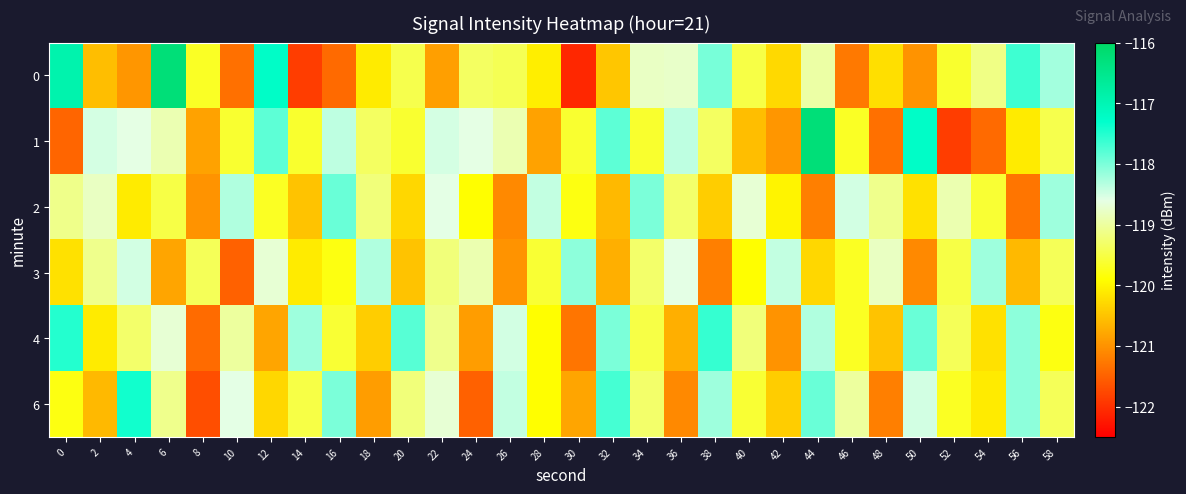

Reading right to left, extract all data points from this chart.

0: 58=-118.2	56=-117.7	54=-119.1	52=-119.6	50=-121.0	48=-120.2	46=-121.3	44=-119.0	42=-120.3	40=-119.5	38=-118.0	36=-118.8	34=-118.8	32=-120.5	30=-122.1	28=-120.1	26=-119.4	24=-119.3	22=-120.9	20=-119.5	18=-120.1	16=-121.4	14=-121.9	12=-117.3	10=-121.4	8=-119.7	6=-116.2	4=-121.0	2=-120.5	0=-116.9
1: 58=-119.5	56=-120.1	54=-121.4	52=-121.9	50=-117.3	48=-121.4	46=-119.7	44=-116.2	42=-121.0	40=-120.5	38=-119.4	36=-118.4	34=-119.6	32=-117.8	30=-119.6	28=-120.8	26=-118.9	24=-118.6	22=-118.5	20=-119.6	18=-119.4	16=-118.4	14=-119.6	12=-117.8	10=-119.6	8=-120.8	6=-118.9	4=-118.6	2=-118.5	0=-121.5
2: 58=-118.2	56=-121.3	54=-119.6	52=-118.9	50=-120.2	48=-119.1	46=-118.5	44=-121.2	42=-120.0	40=-118.7	38=-120.4	36=-119.3	34=-118.0	32=-120.6	30=-119.8	28=-118.4	26=-121.1	24=-119.9	22=-118.6	20=-120.3	18=-119.2	16=-117.9	14=-120.5	12=-119.7	10=-118.3	8=-121.0	6=-119.5	4=-120.1	2=-118.8	0=-119.1
3: 58=-119.4	56=-120.6	54=-118.2	52=-119.5	50=-121.1	48=-118.8	46=-119.7	44=-120.3	42=-118.4	40=-119.9	38=-121.2	36=-118.6	34=-119.3	32=-120.7	30=-118.1	28=-119.6	26=-121.0	24=-118.9	22=-119.2	20=-120.5	18=-118.3	16=-119.8	14=-120.1	12=-118.7	10=-121.5	8=-119.4	6=-120.8	4=-118.5	2=-119.1	0=-120.2
4: 58=-119.8	56=-118.1	54=-120.2	52=-119.4	50=-117.9	48=-120.5	46=-119.7	44=-118.3	42=-121.0	40=-119.2	38=-117.6	36=-120.7	34=-119.5	32=-118.0	30=-121.3	28=-119.9	26=-118.5	24=-120.9	22=-119.1	20=-117.8	18=-120.4	16=-119.6	14=-118.2	12=-120.8	10=-119.0	8=-121.4	6=-118.7	4=-119.3	2=-120.1	0=-117.5
6: 58=-119.4	56=-118.1	54=-120.1	52=-119.7	50=-118.5	48=-121.2	46=-119.0	44=-117.9	42=-120.4	40=-119.6	38=-118.2	36=-121.1	34=-119.3	32=-117.7	30=-120.8	28=-119.9	26=-118.4	24=-121.5	22=-118.7	20=-119.2	18=-120.9	16=-118.0	14=-119.5	12=-120.3	10=-118.6	8=-121.7	6=-119.1	4=-117.4	2=-120.6	0=-119.8